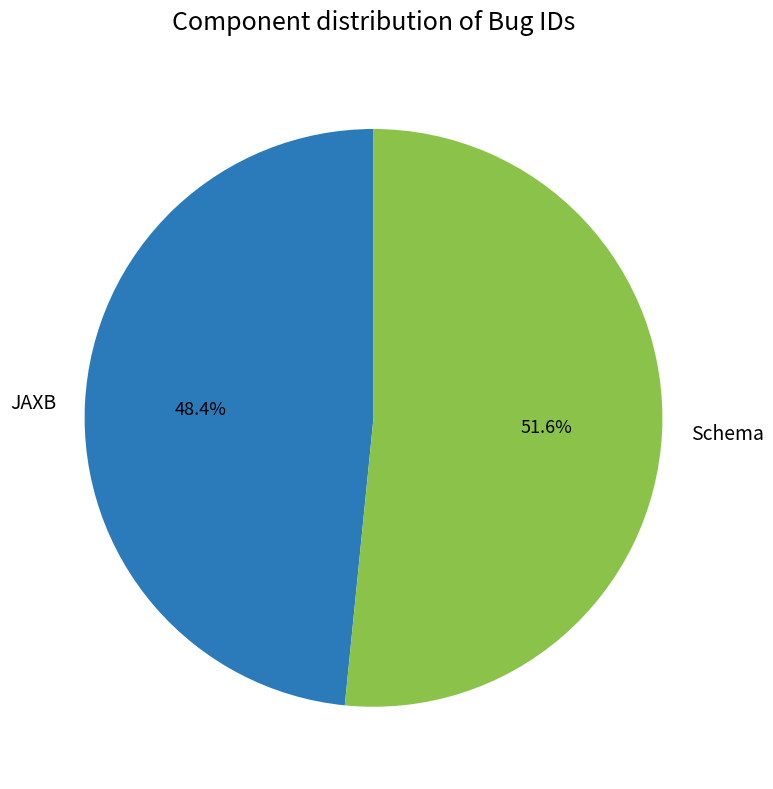

What is the largest slice in the pie chart?

Schema